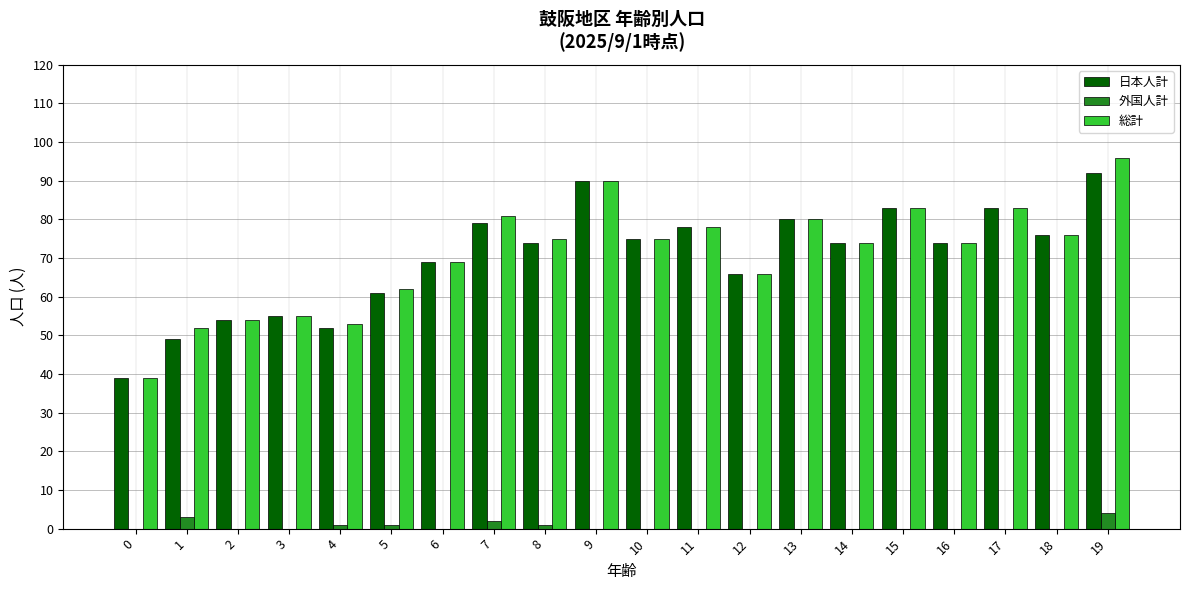

What is the sum of all 日本人計 values?

1403